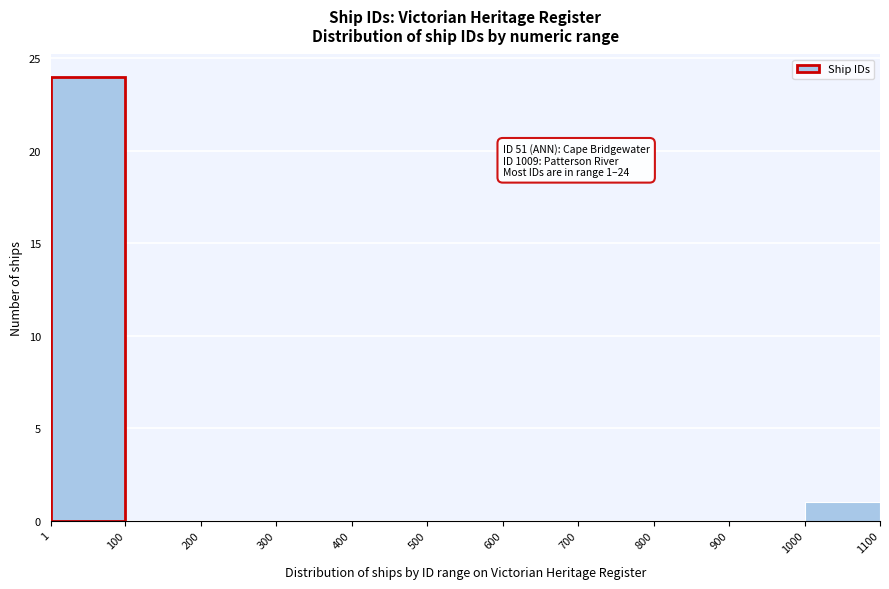

Which range on the x-axis has the tallest bar?

1 to 100